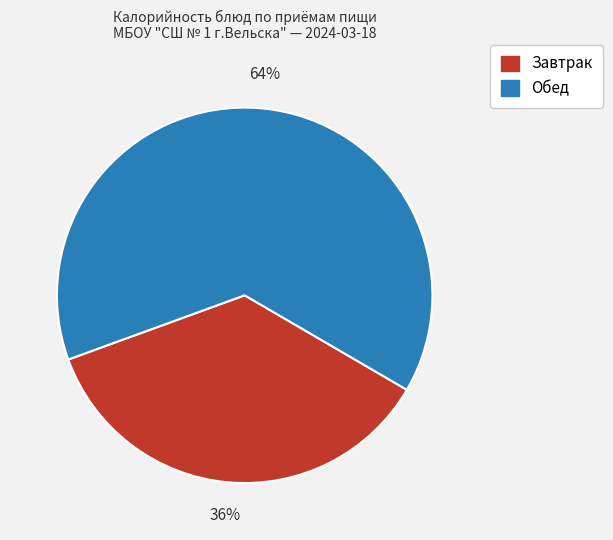

To the nearest percent, what is the average slice percentage?

50%